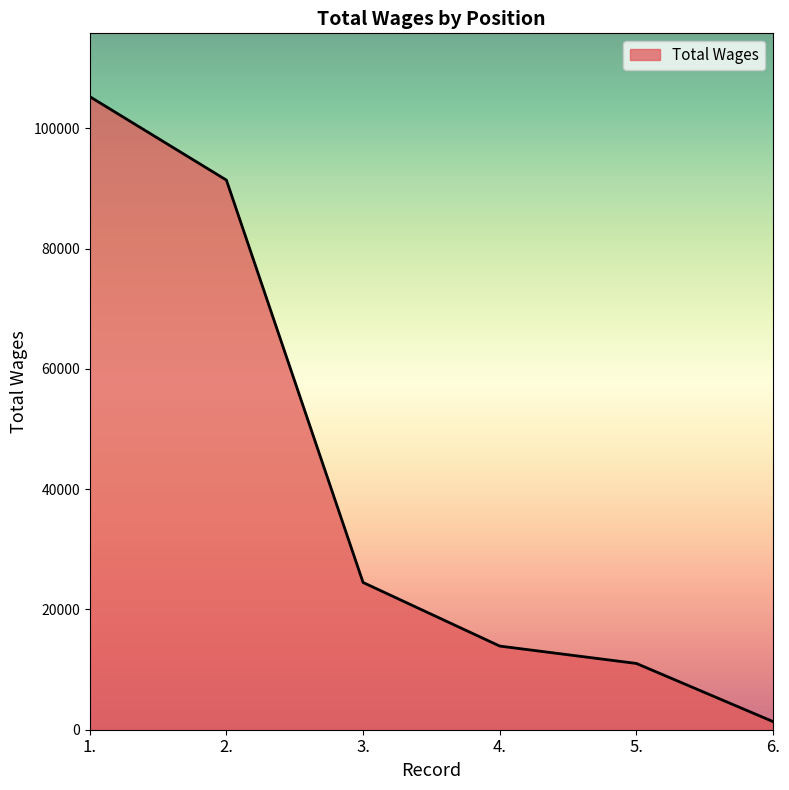

What is the difference between the maximum and minimum values?

103930